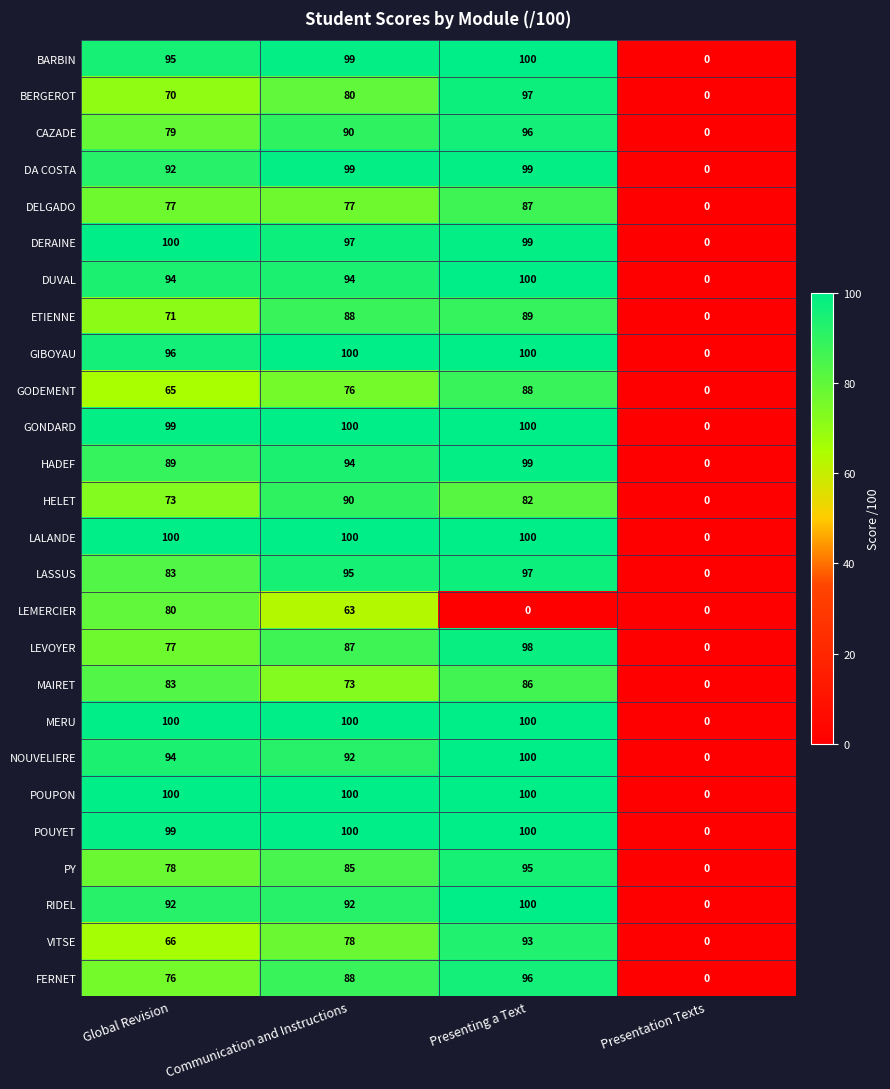

What is the maximum value for POUPON?

100